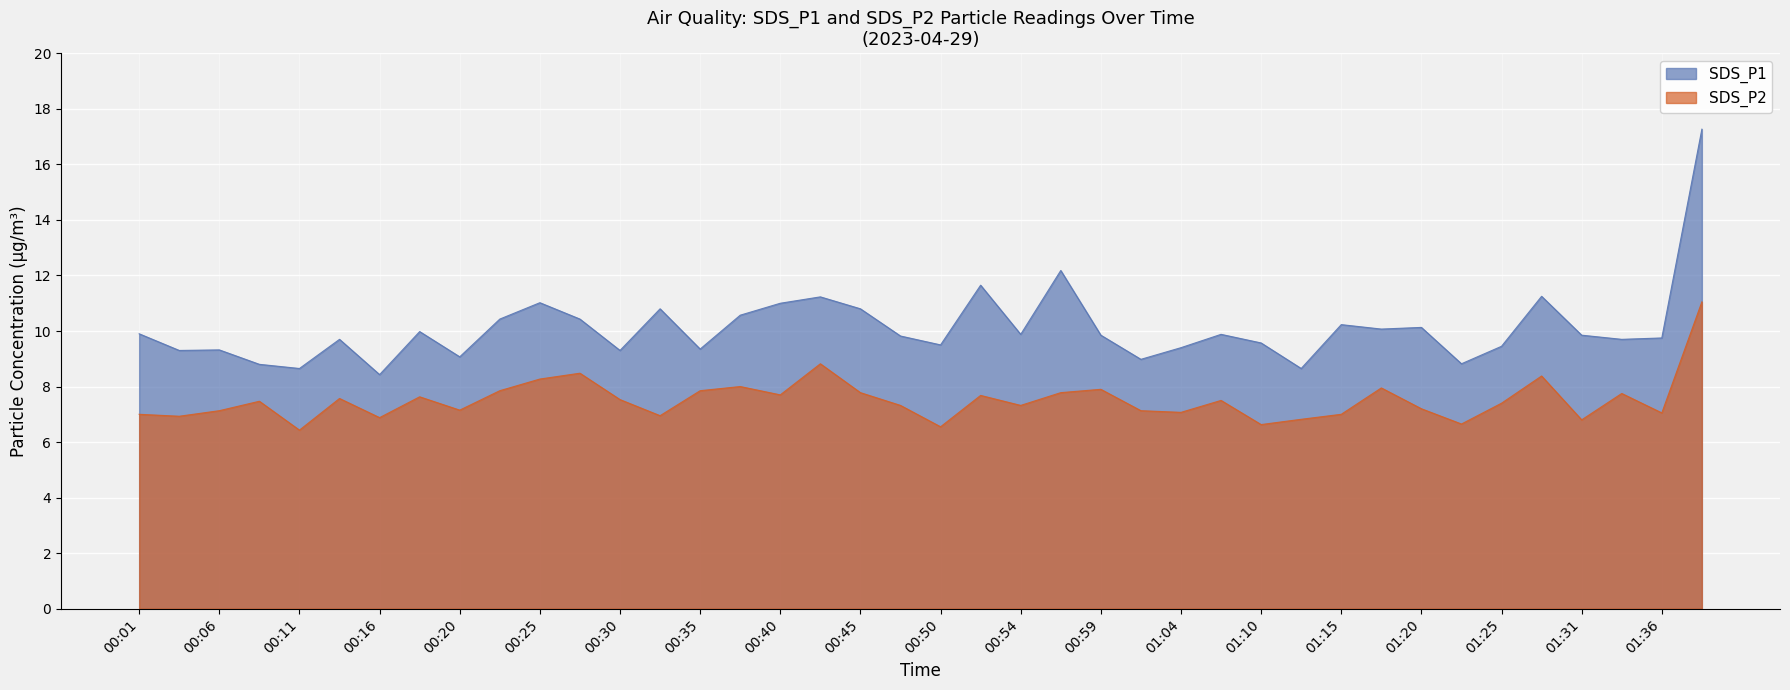

What is the total value across all series at 00:11?

15.1